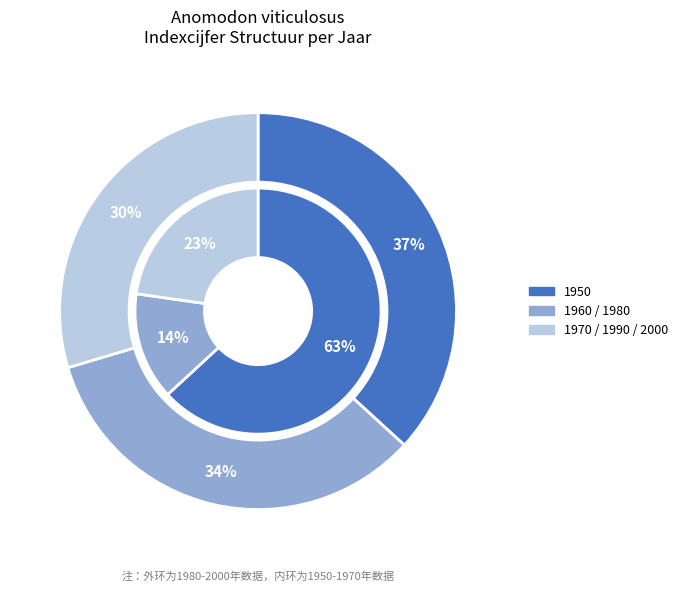

How many segments does this pie chart have?

6